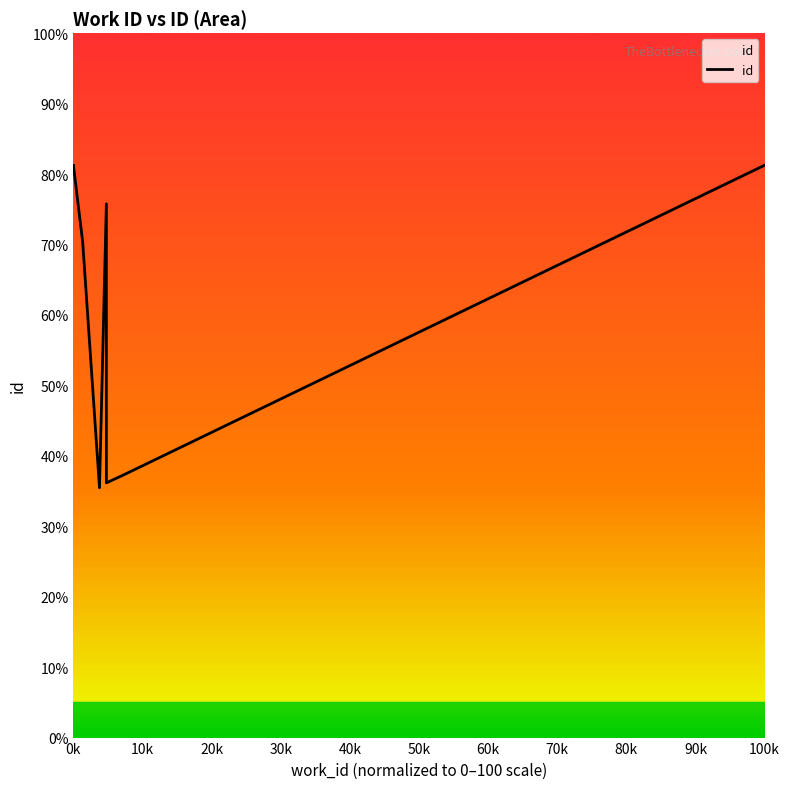

Count the number of categories in the chart.

8